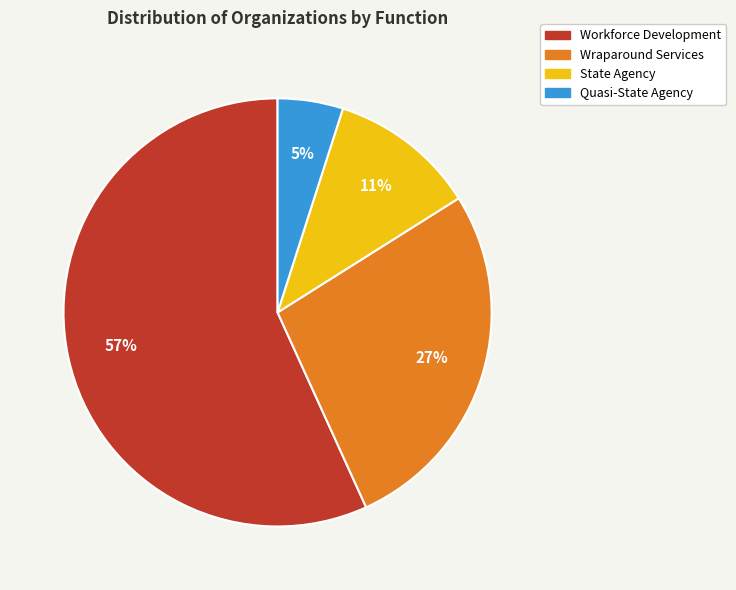

Rank the categories by value from lowest to highest.

Quasi-State Agency, State Agency, Wraparound Services, Workforce Development